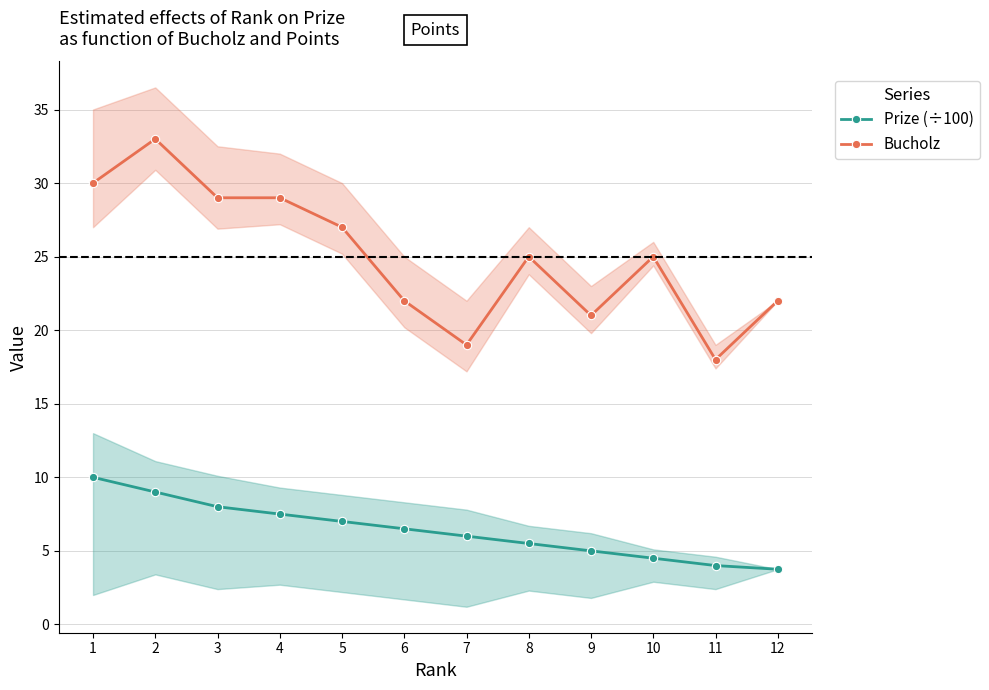

True or false: Bucholz and Prize (÷100) cross at least once.

False